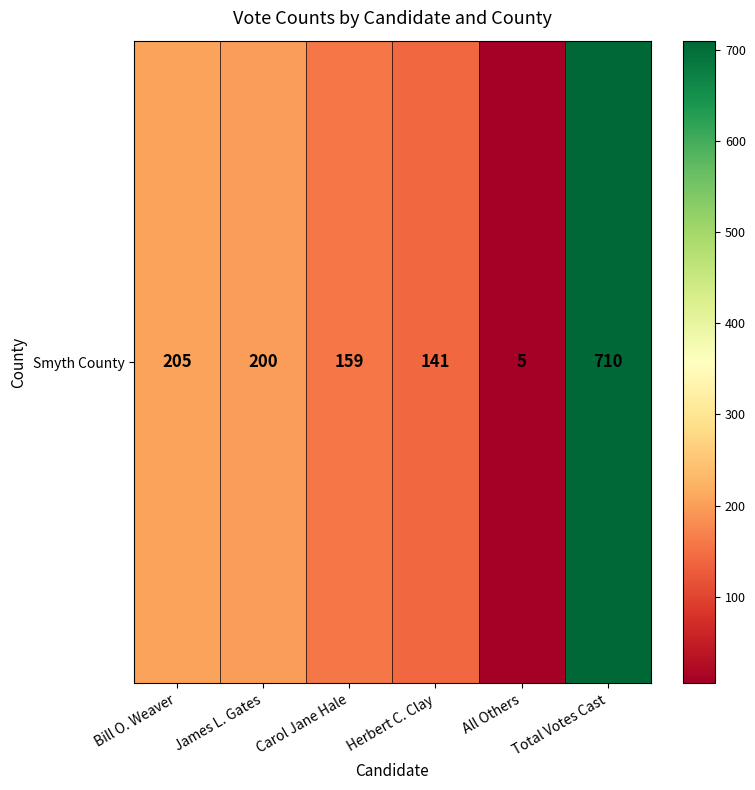

Read the value at James L. Gates, to the nearest 100.

200